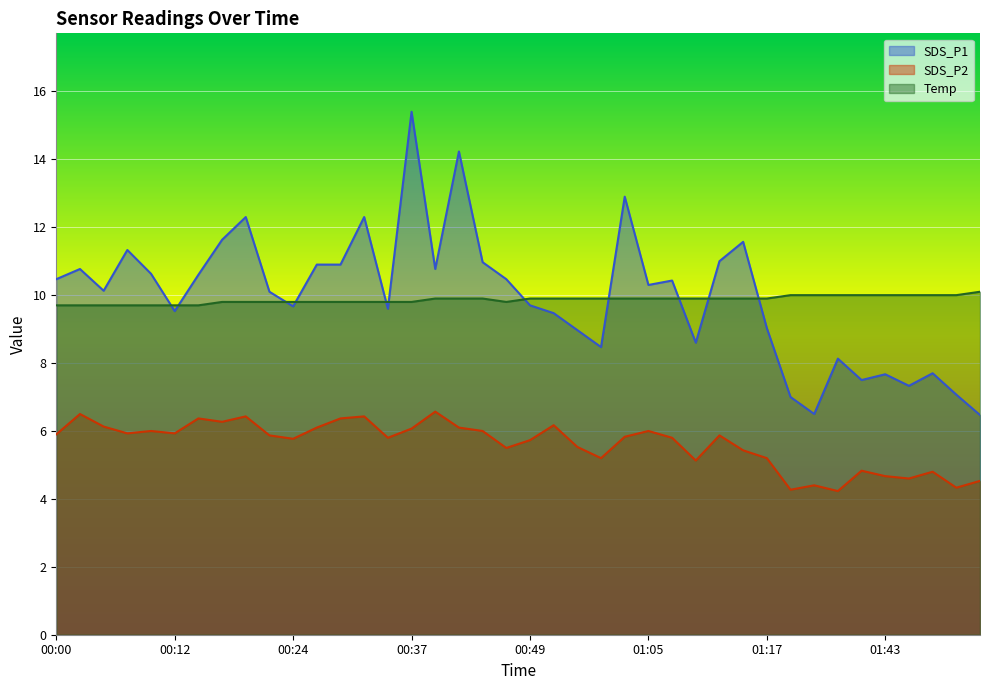

What is the label of the 19th point from the right?

00:52